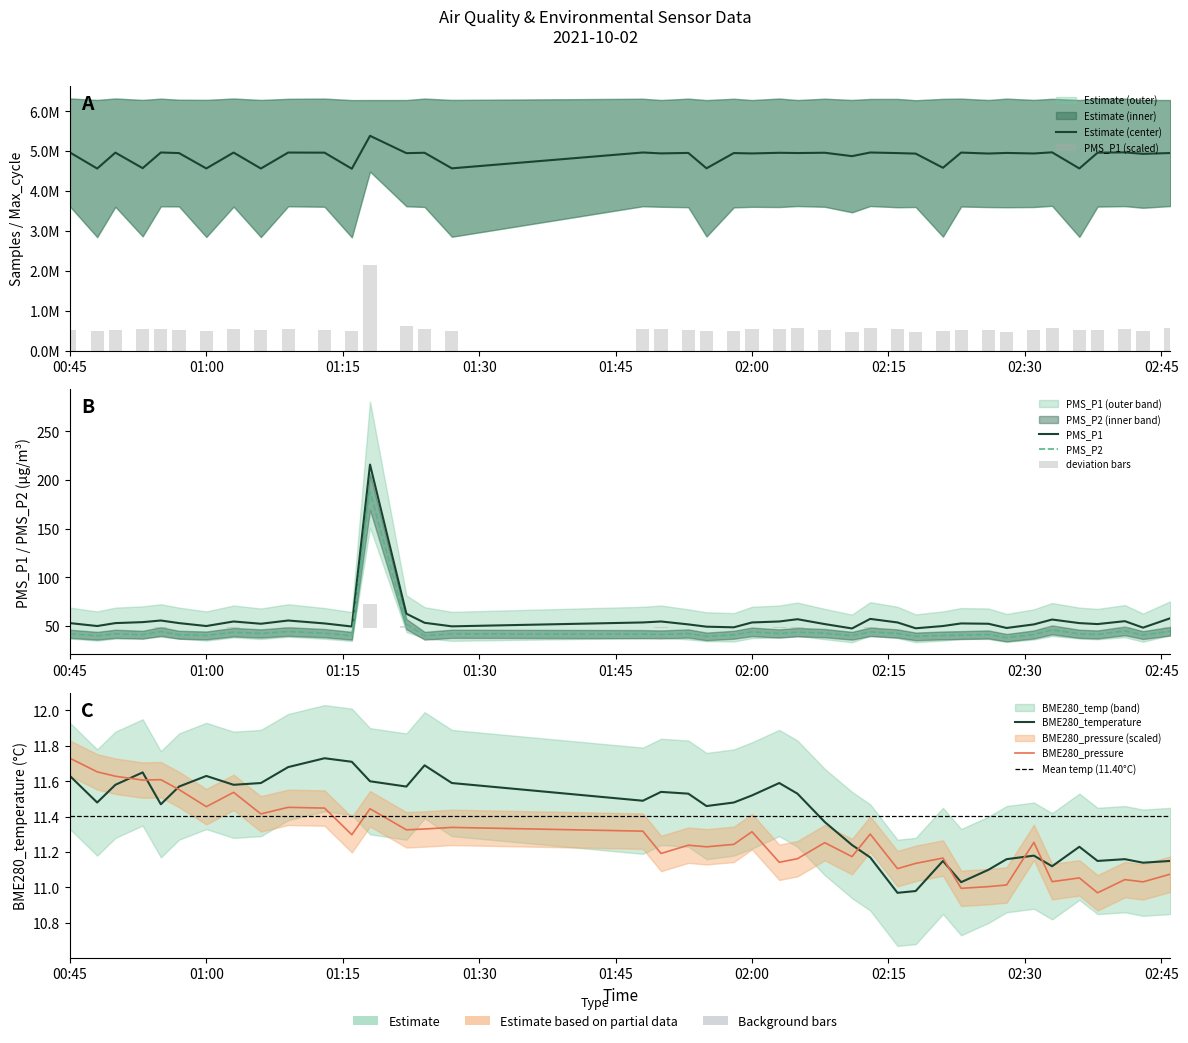

What is the value of the PMS_P2 bar at the 7th from the left?

40.3